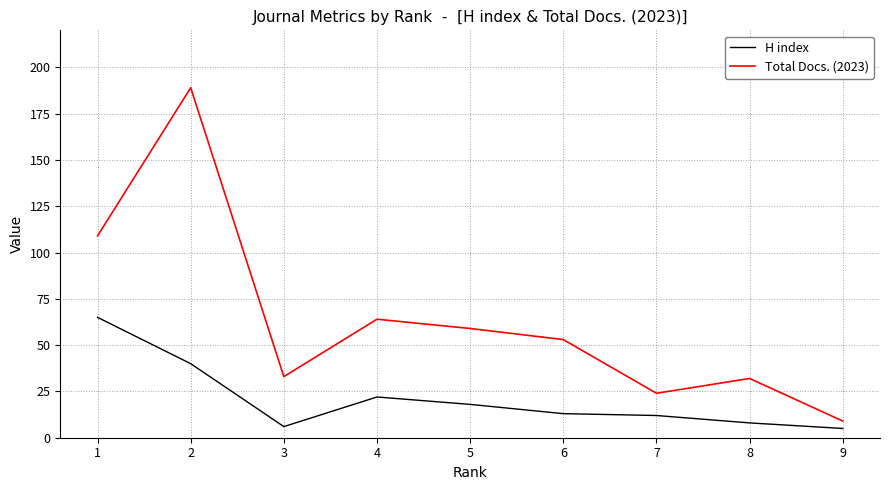

At which category does H index reach its first local peak?

4